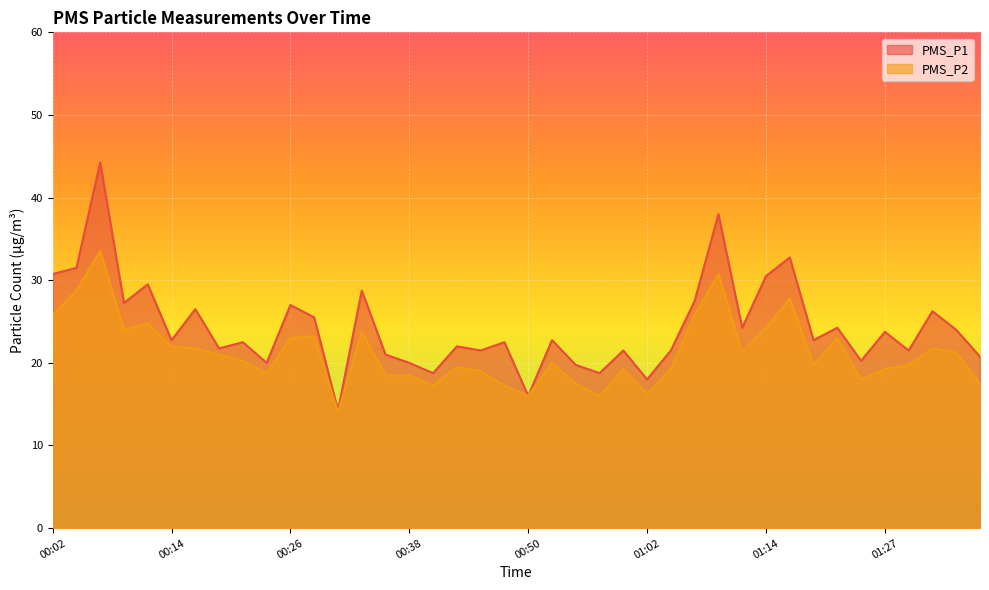

The PMS_P1 series shows 15.3 at 00:43. True or false?

False